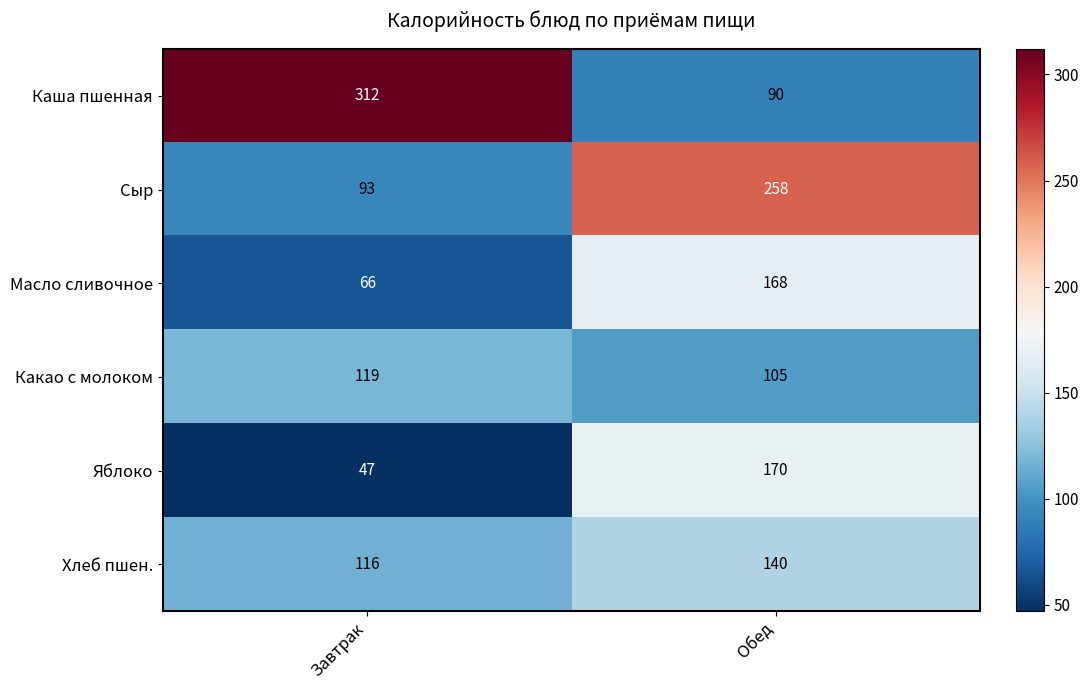

True or false: Яблоко has a value of 170 at Обед.

True